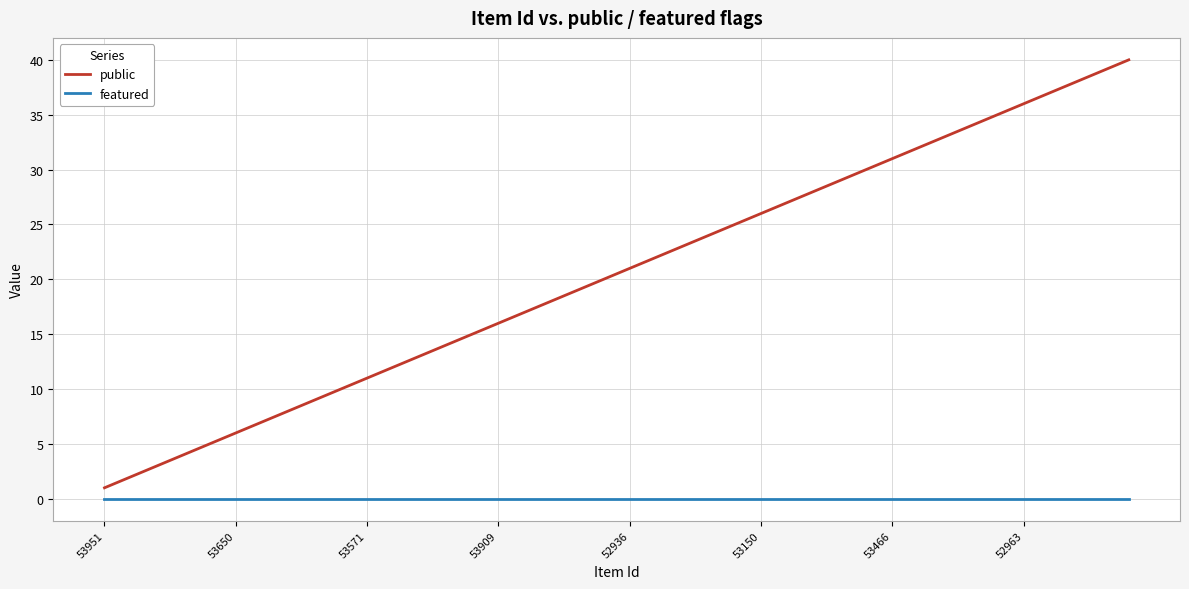

Which series has the largest total across all categories?

public